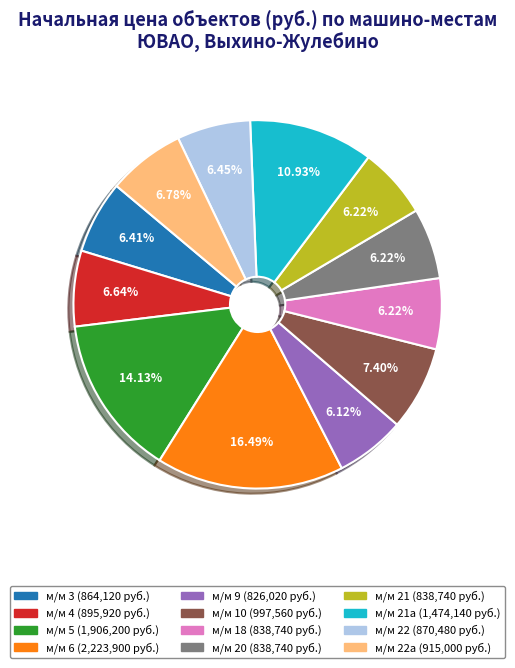

Is there a majority slice in this chart?

No